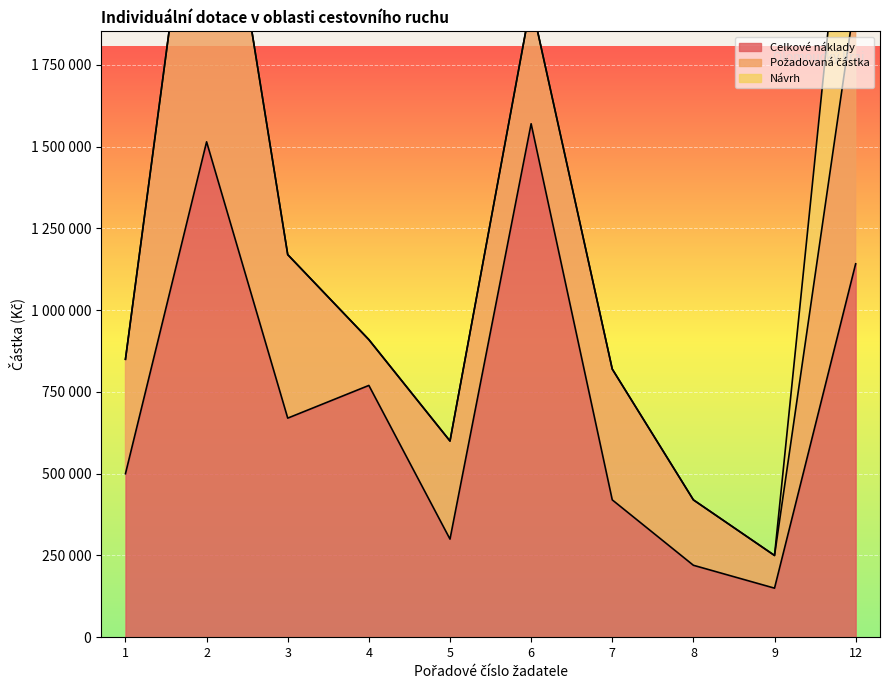

List the series in order of their peak value, highest first.

Celkové náklady, Požadovaná částka, Návrh